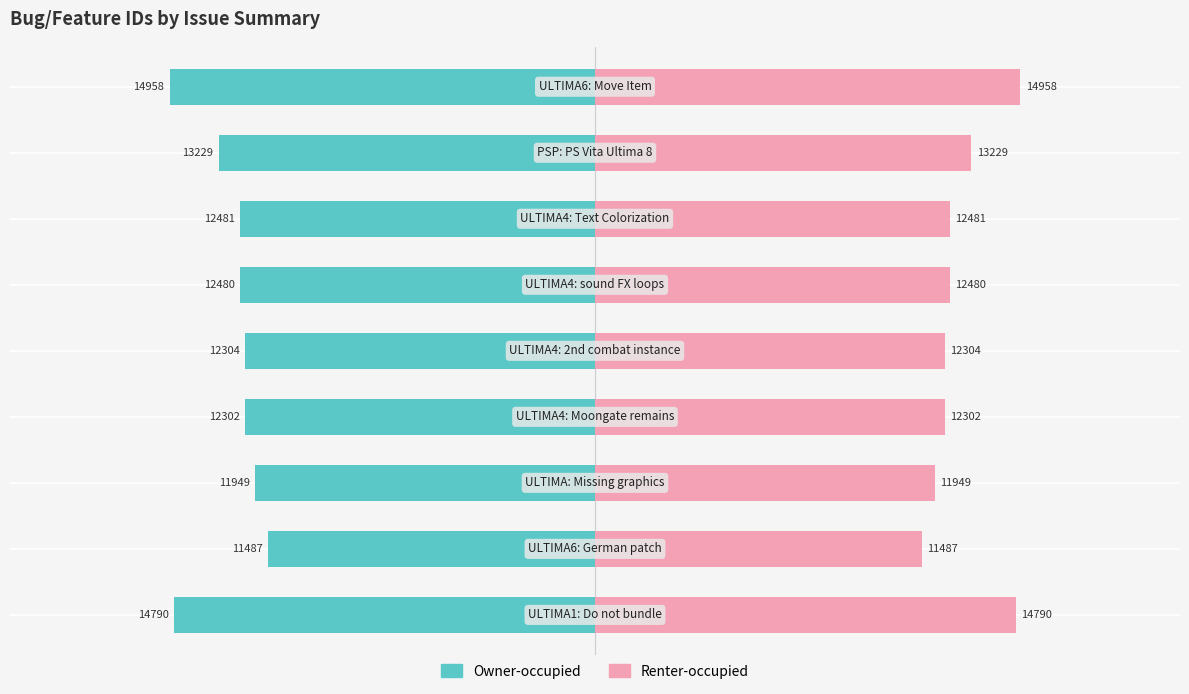

List the series in order of their overall mean, highest first.

Renter-occupied, Owner-occupied